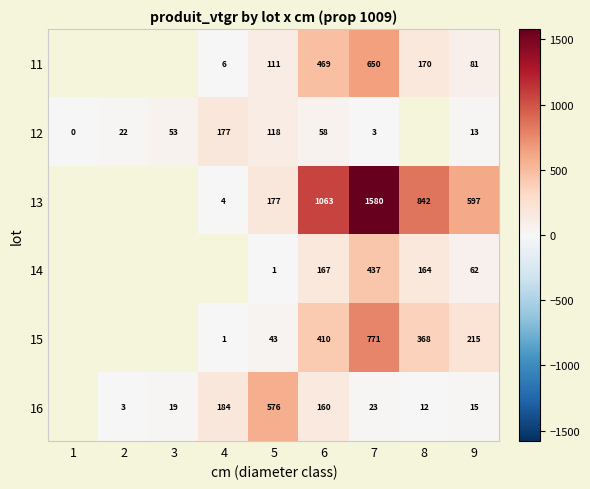

At which label does 12 reach its minimum?

1